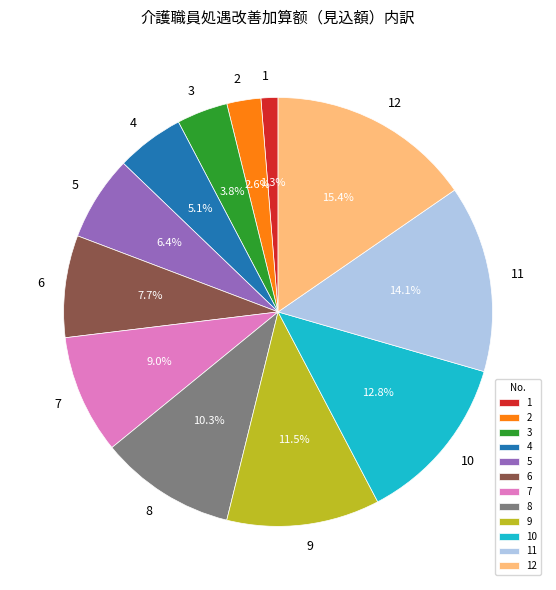

Does 12 account for over 50% of the chart?

No